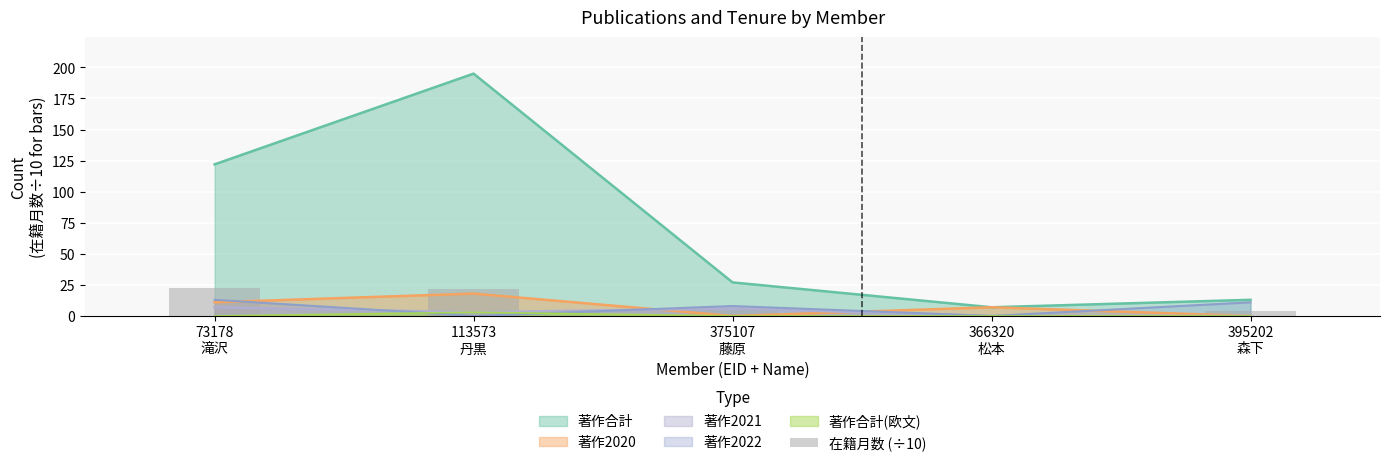

Are the bars horizontal?

No